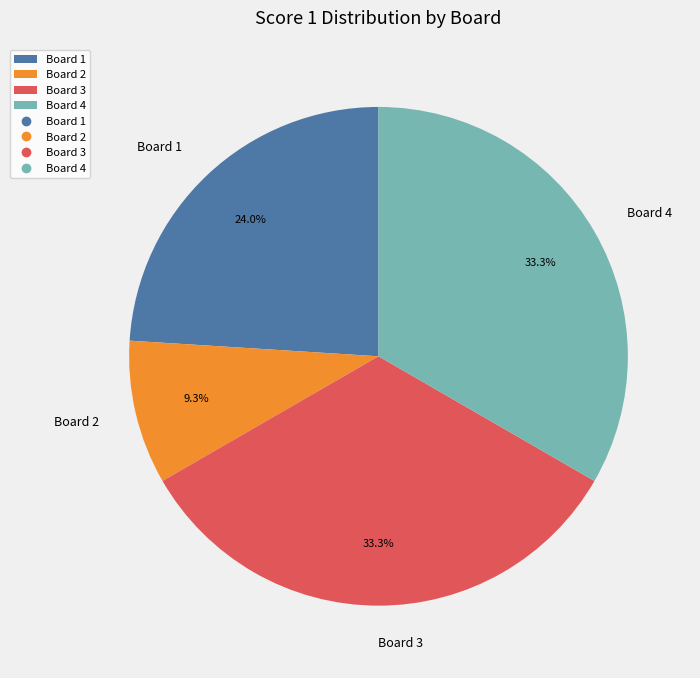

To the nearest percent, what percentage of the pie is Board 2?

9%